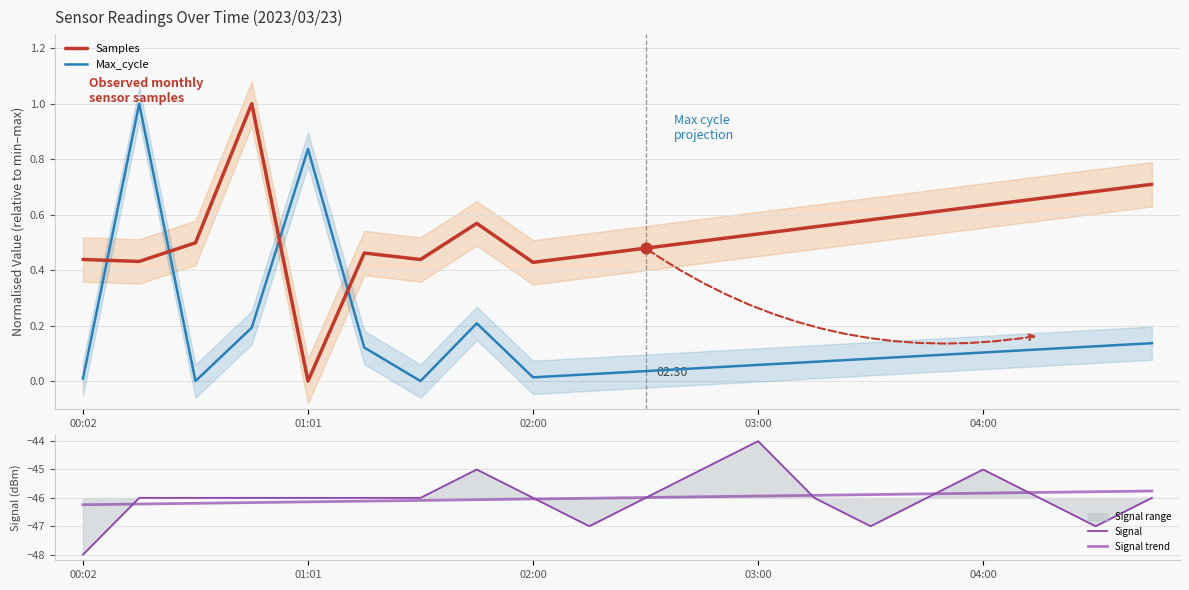

At how many categories does at least one series exceed -1?

20